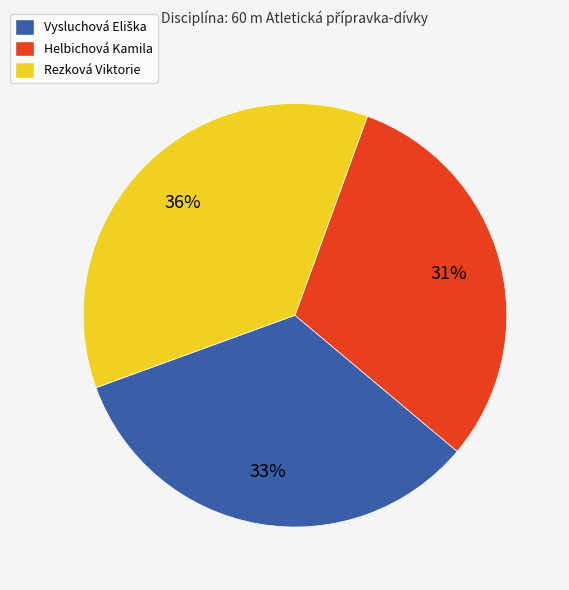

Count the number of slices in the pie.

3